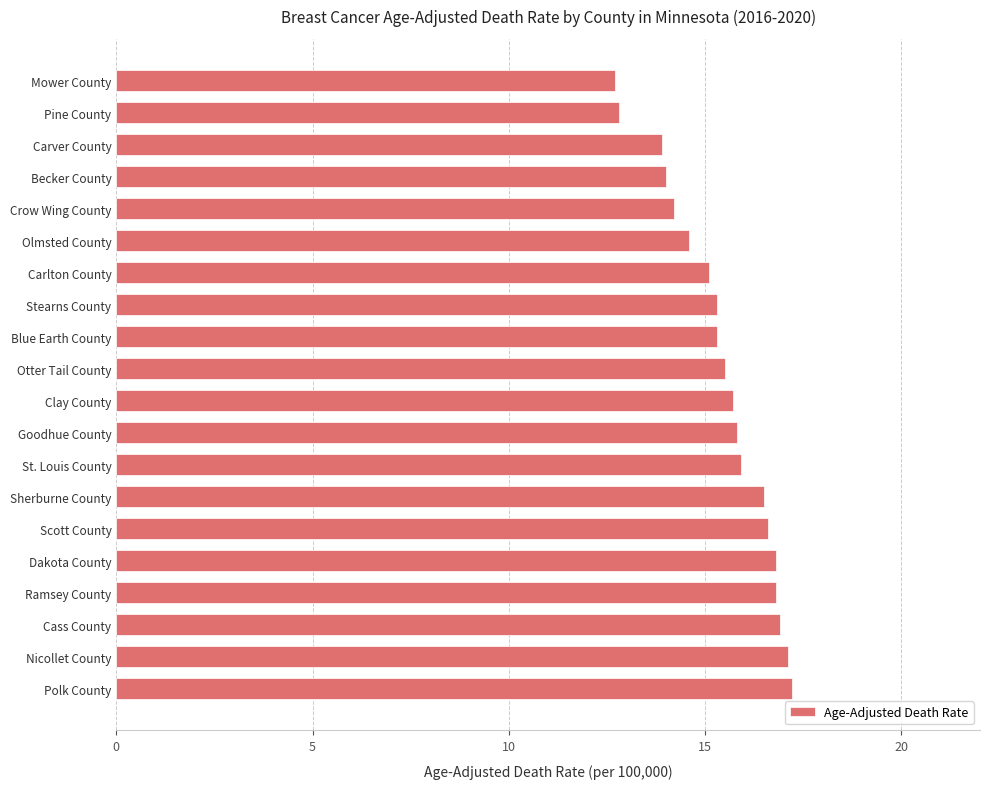

True or false: the data shows 19.6 at Carlton County.

False